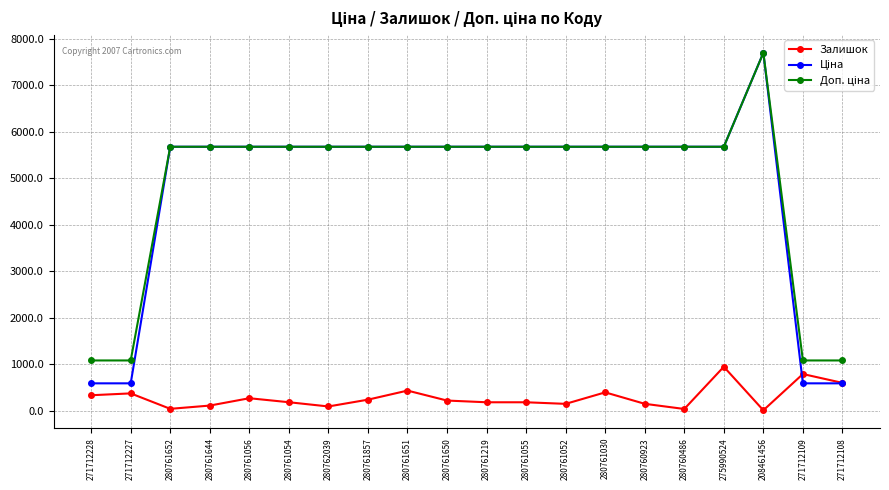

How many lines are shown in the chart?

3